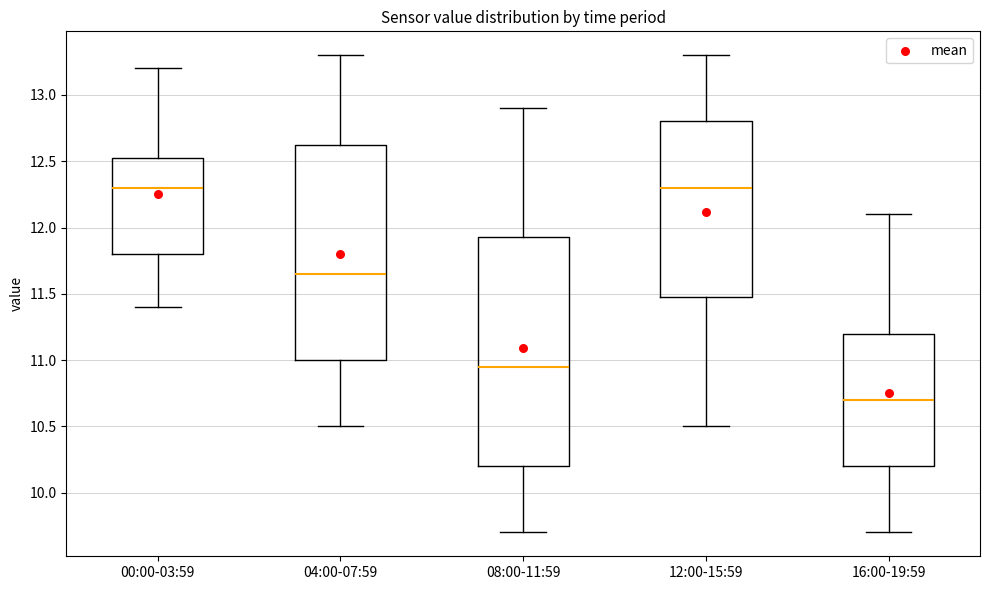

Reading left to right, read every box against the y-axis: the position of its median line, the range the box covers, and the ends of its whiskers. The values are not printed on the chart, so give them approximately, as read against the axis.

00:00-03:59: median 12.30, box 11.80 to 12.55, whiskers 11.40 to 13.20
04:00-07:59: median 11.65, box 11.00 to 12.65, whiskers 10.50 to 13.30
08:00-11:59: median 10.95, box 10.20 to 11.95, whiskers 9.70 to 12.90
12:00-15:59: median 12.30, box 11.50 to 12.80, whiskers 10.50 to 13.30
16:00-19:59: median 10.70, box 10.20 to 11.20, whiskers 9.70 to 12.10